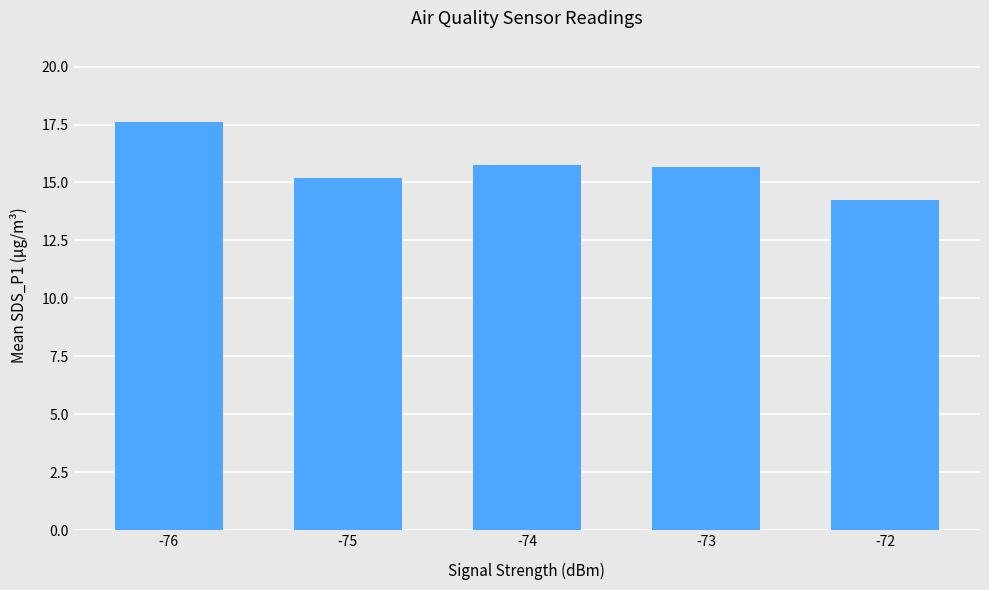

Reading left to right, what are all the values shown in this chart?

-76=17.6	-75=15.2	-74=15.8	-73=15.7	-72=14.3